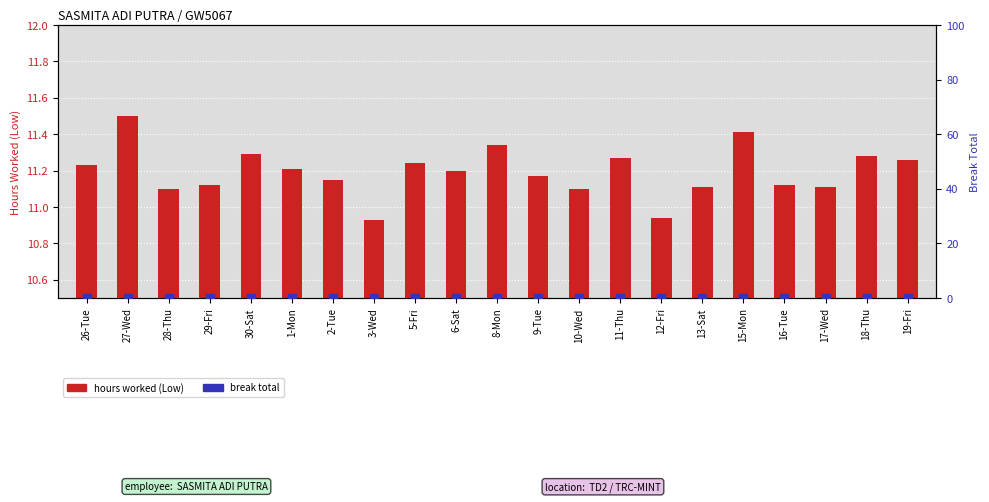

What are all the series names shown in the legend?

hours worked (Low), break total